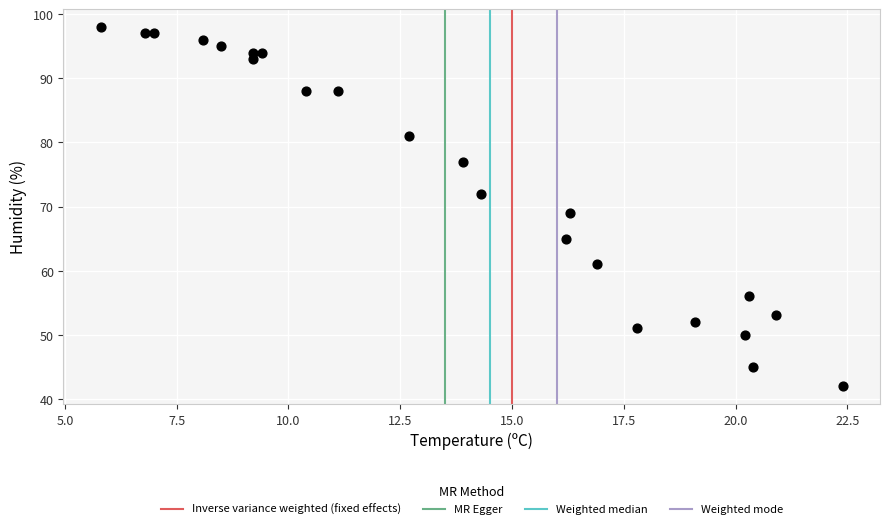

What Y value in the scatter plot is closest to 70?

69